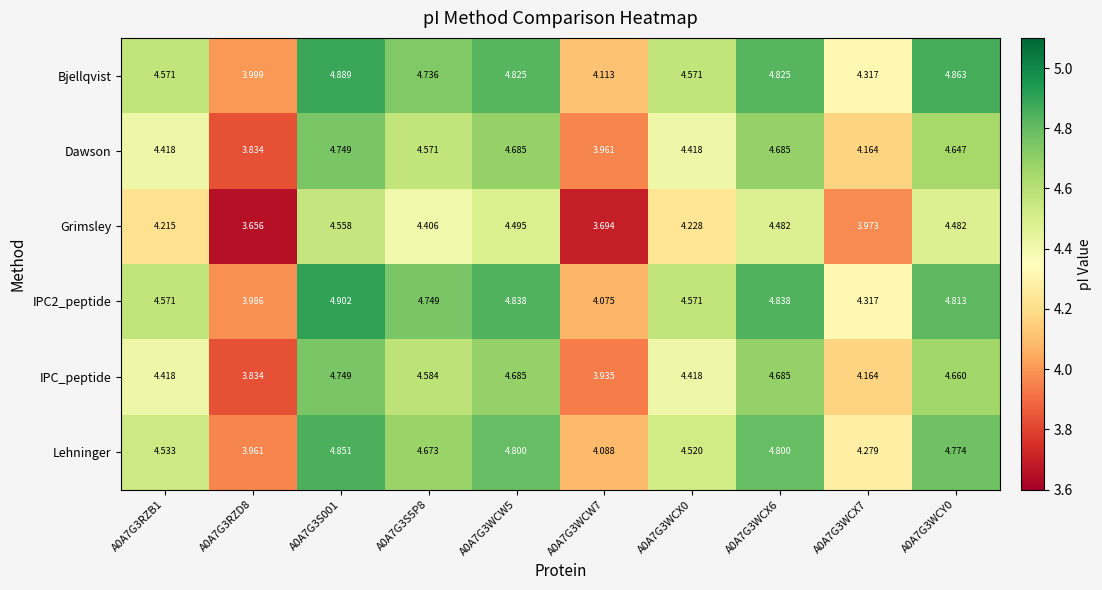

Which series has the largest total across all categories?

Bjellqvist